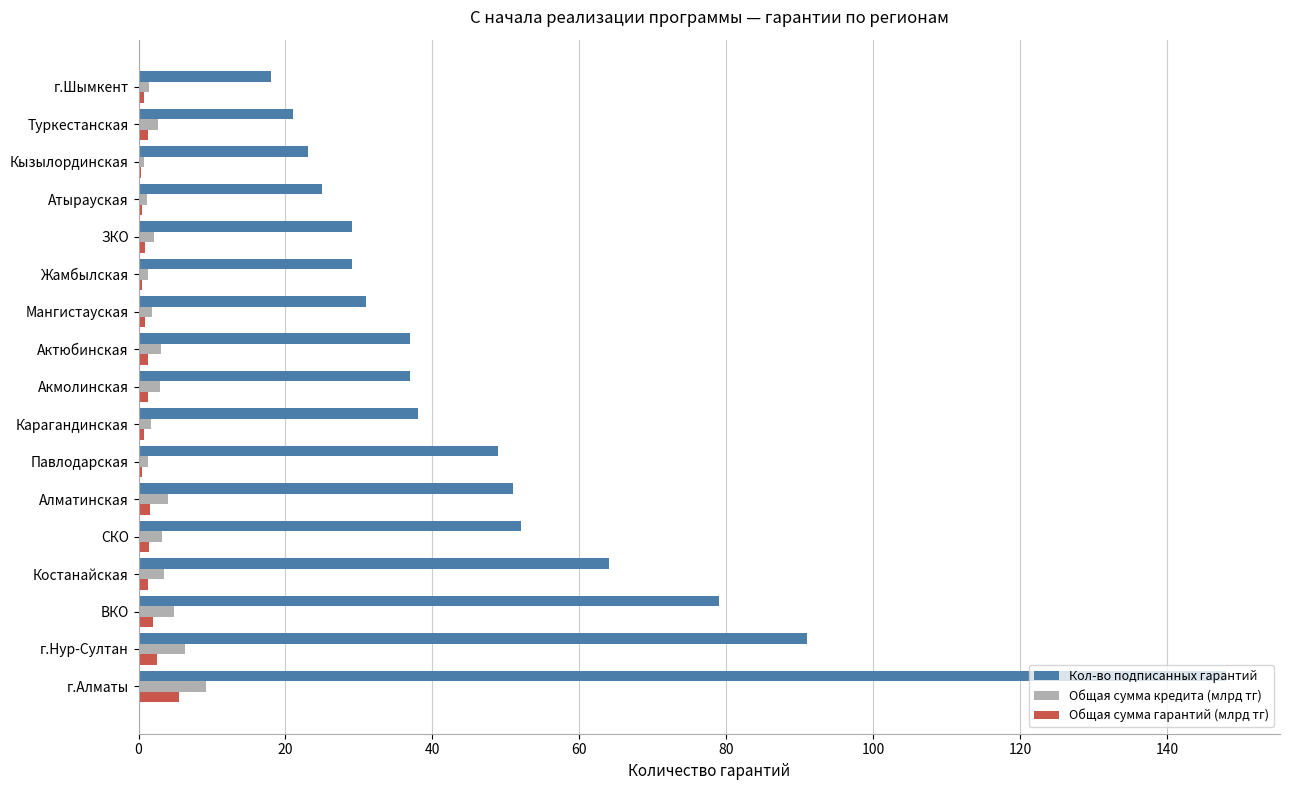

Between г.Нур-Султан and Актюбинская, which series saw the biggest shift?

Кол-во подписанных гарантий